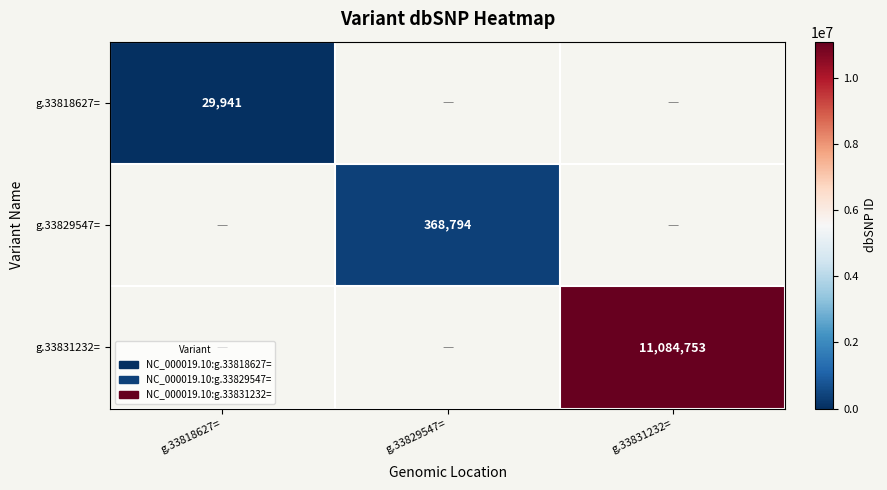

At how many categories does at least one series exceed 1217015?

1